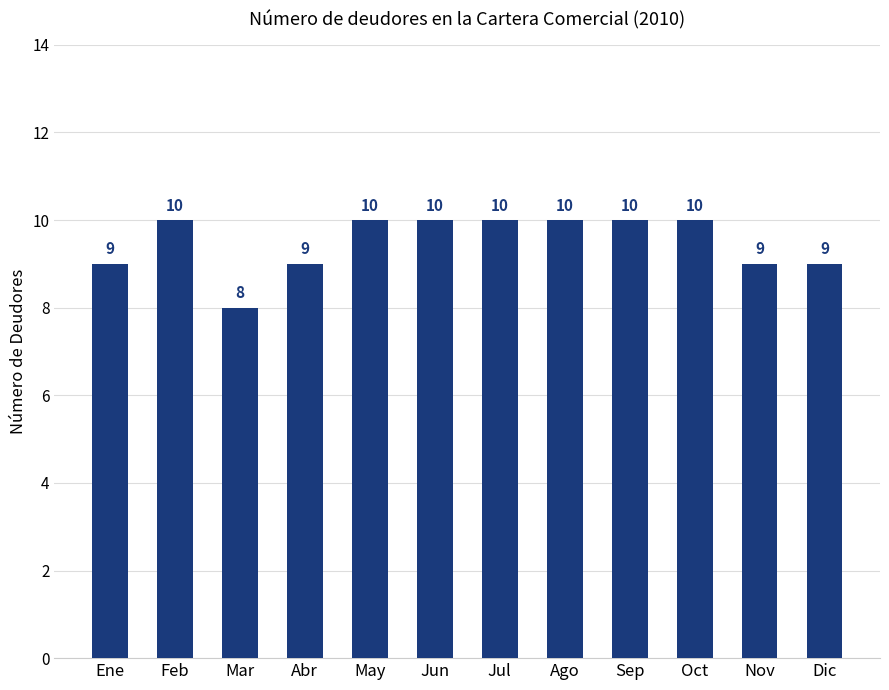

Are the bars grouped side by side (vs. stacked)?

No